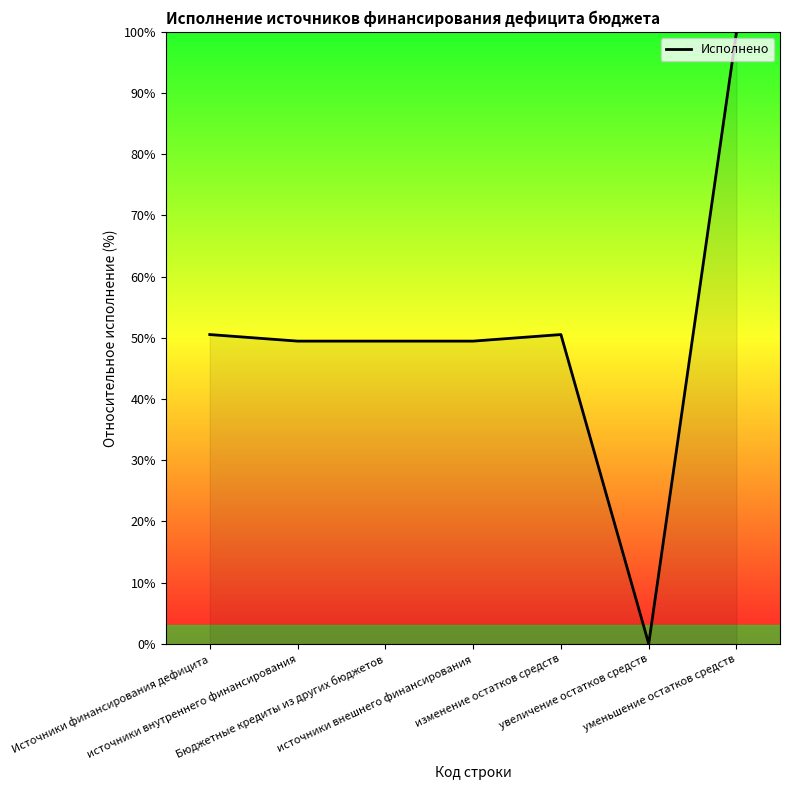

What is the change in value from увеличение остатков средств to уменьшение остатков средств?

+100.0